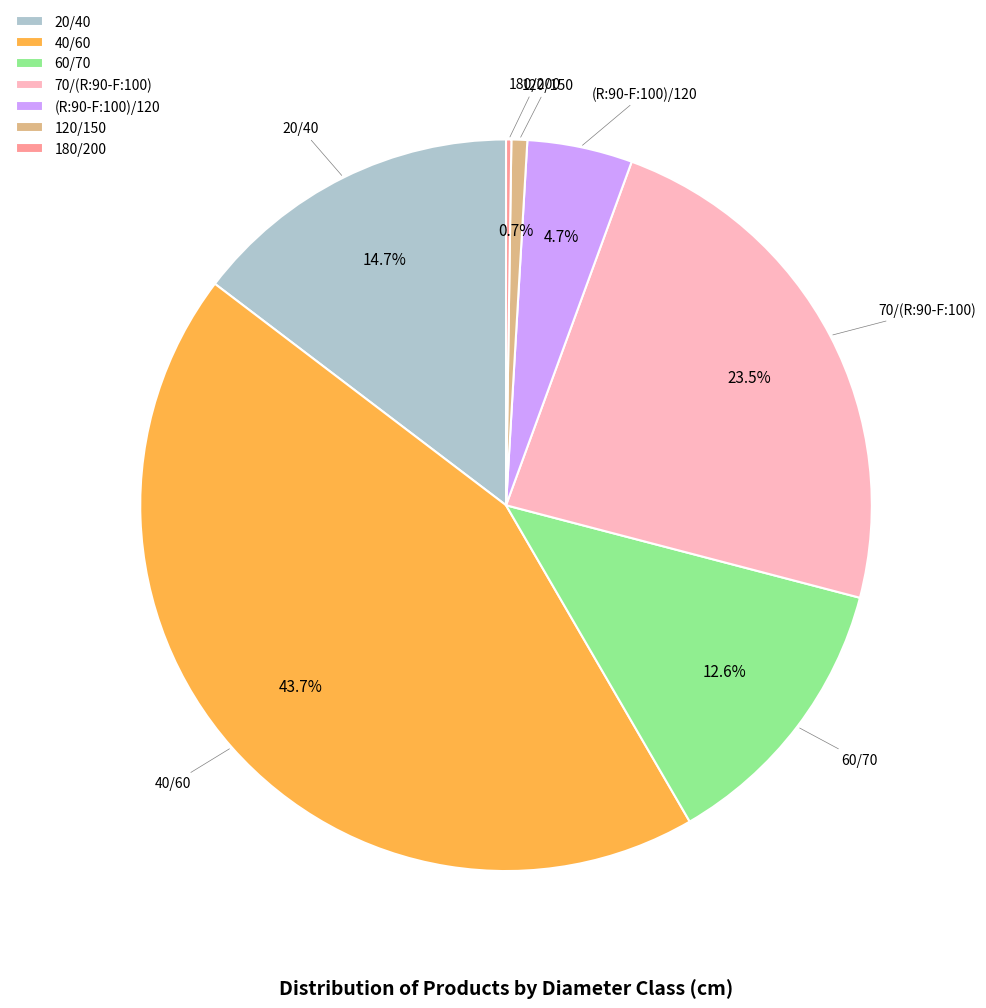

Which has a higher value, 60/70 or 120/150?

60/70